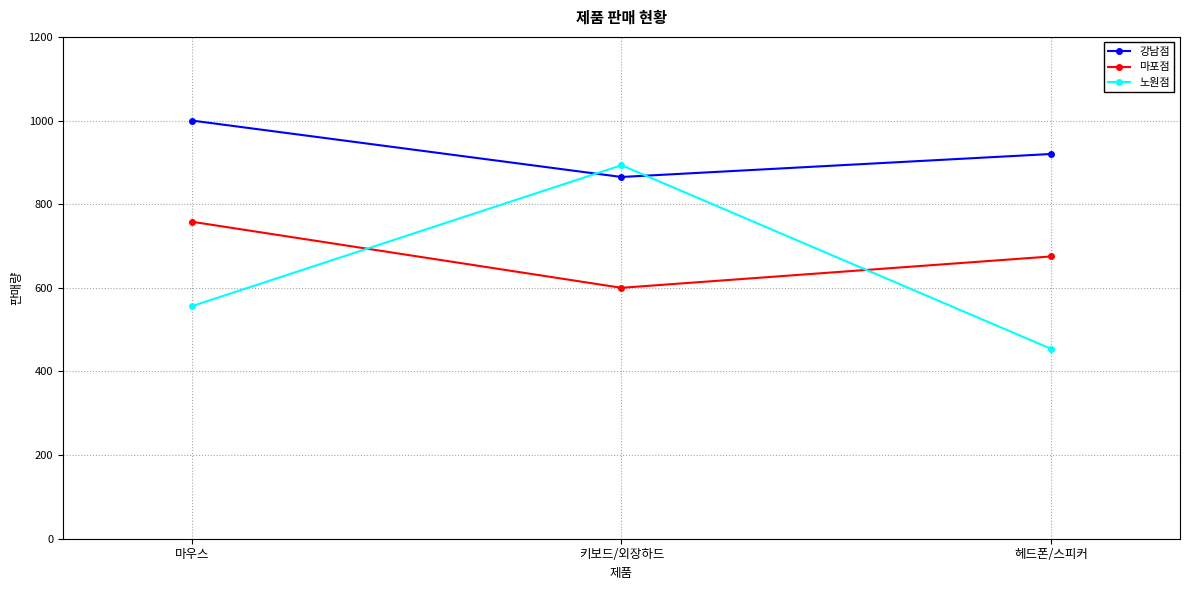

Is it true that 노원점 equals 556 at 마우스?

True